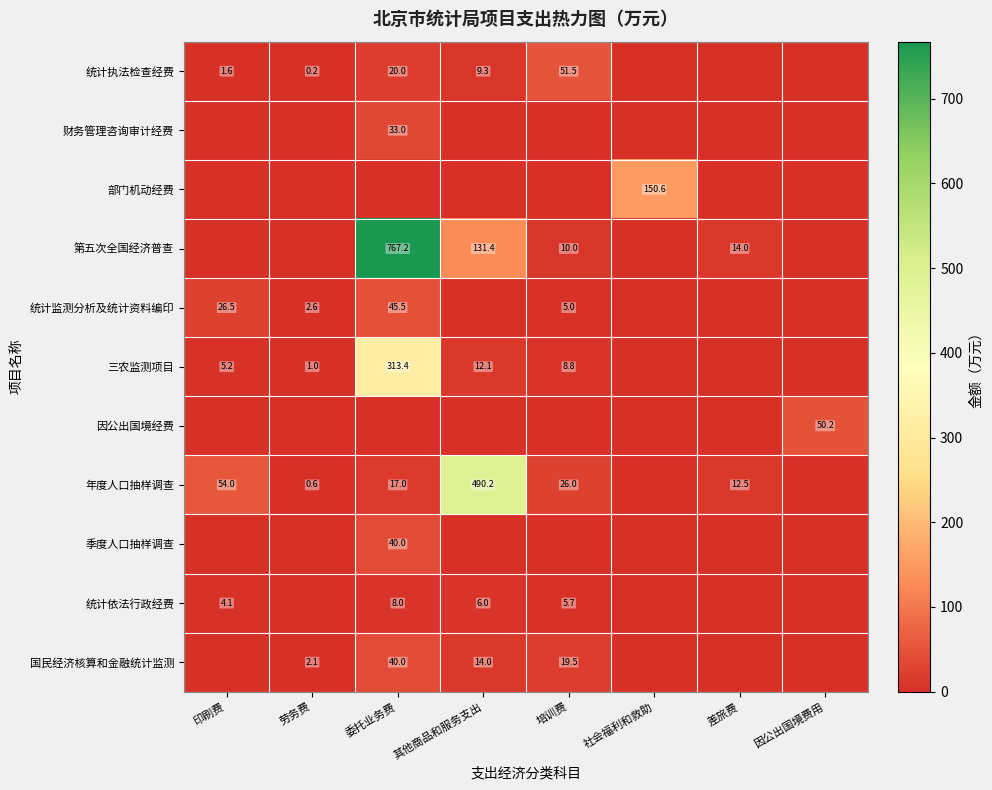

True or false: 国民经济核算和金融统计监测 has a value of 3.8 at 其他商品和服务支出.

False